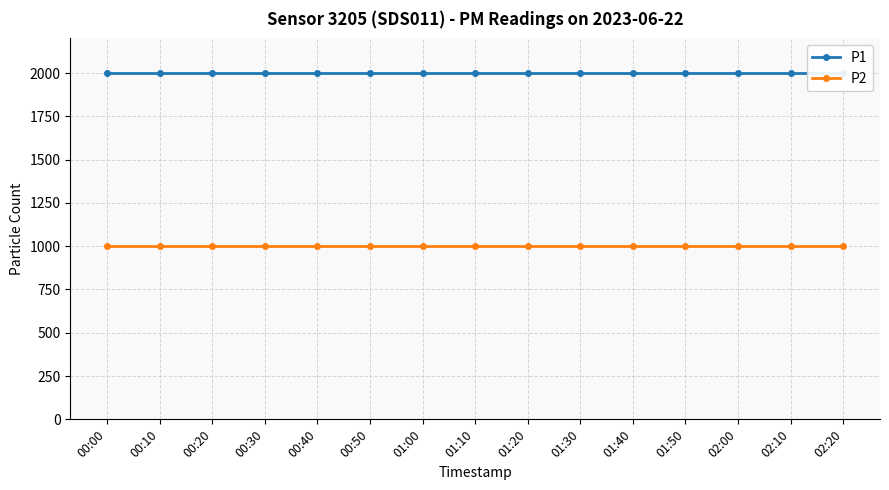

Reading left to right, transcribe all the data shown in this chart.

P1: 00:00=1999.9	00:10=1999.9	00:20=1999.9	00:30=1999.9	00:40=1999.9	00:50=1999.9	01:00=1999.9	01:10=1999.9	01:20=1999.9	01:30=1999.9	01:40=1999.9	01:50=1999.9	02:00=1999.9	02:10=1999.9	02:20=1999.9
P2: 00:00=999.9	00:10=999.9	00:20=999.9	00:30=999.9	00:40=999.9	00:50=999.9	01:00=999.9	01:10=999.9	01:20=999.9	01:30=999.9	01:40=999.9	01:50=999.9	02:00=999.9	02:10=999.9	02:20=999.9